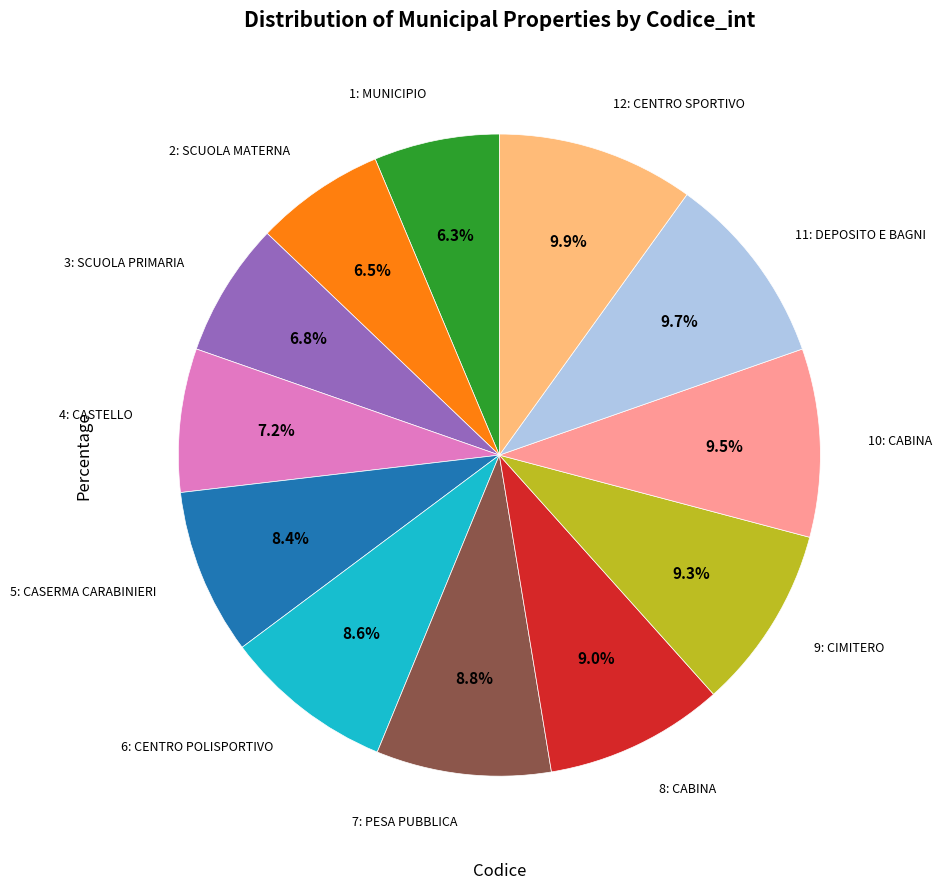

Is there any slice that represents more than half of the pie?

No